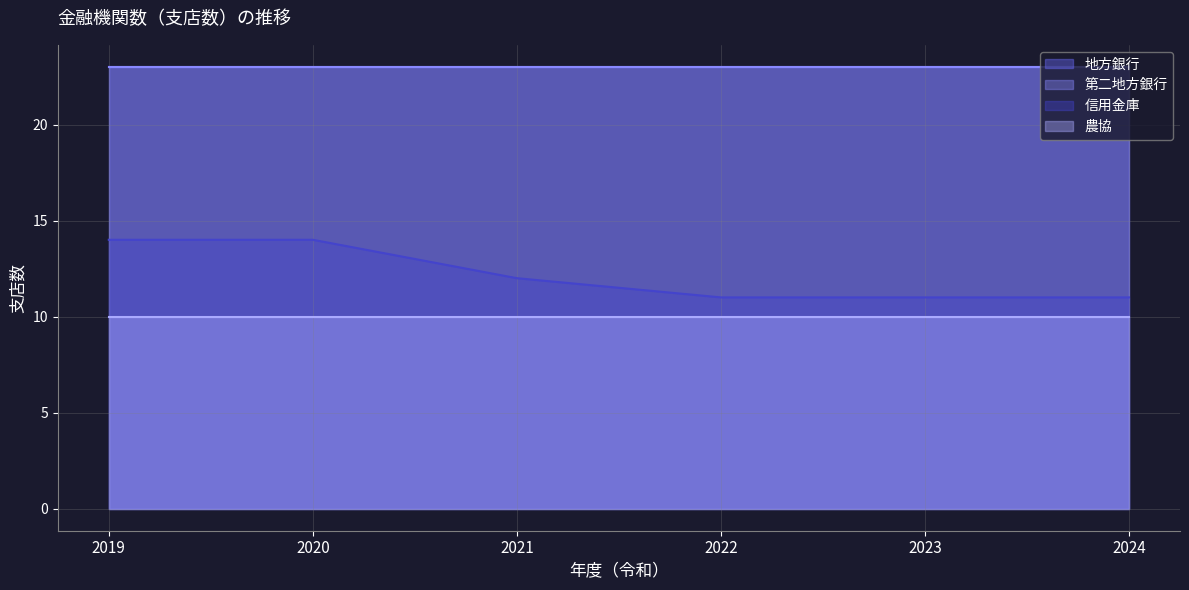

At which label does 信用金庫 first exceed 12?

2019